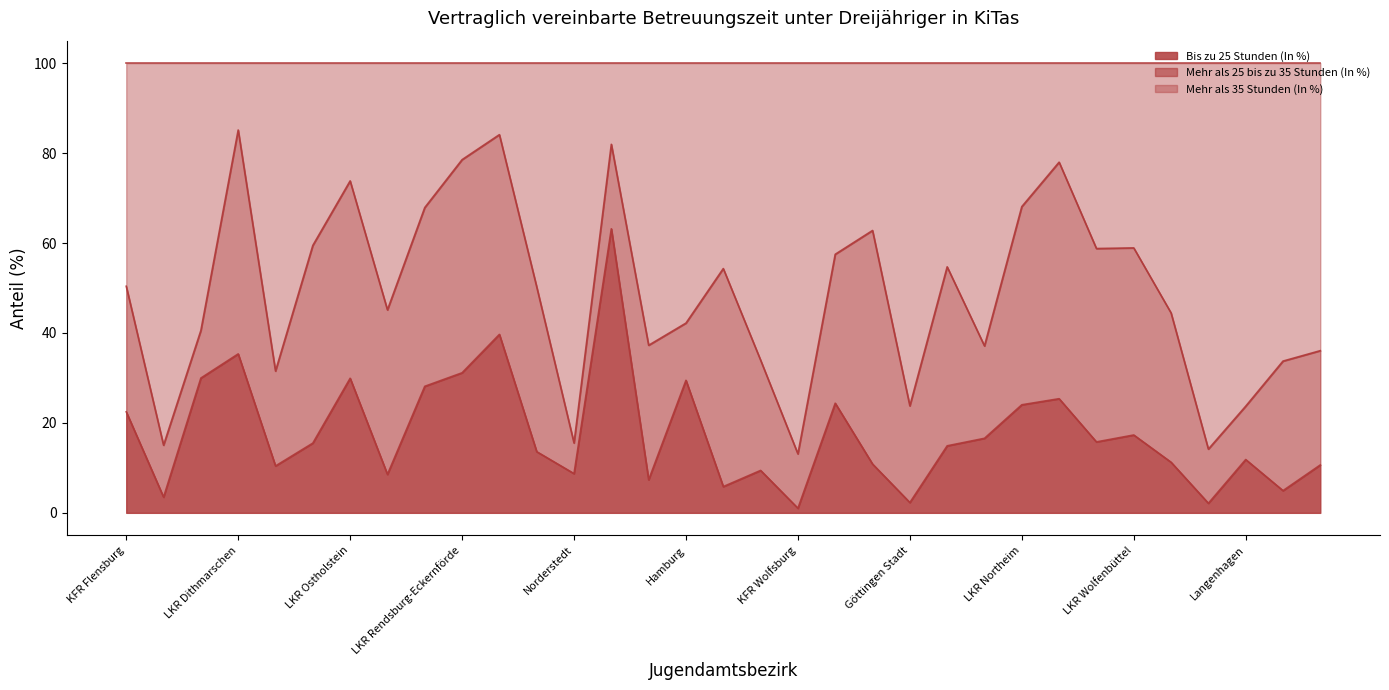

What is the highest value of the Bis zu 25 Stunden (In %) series?

63.2